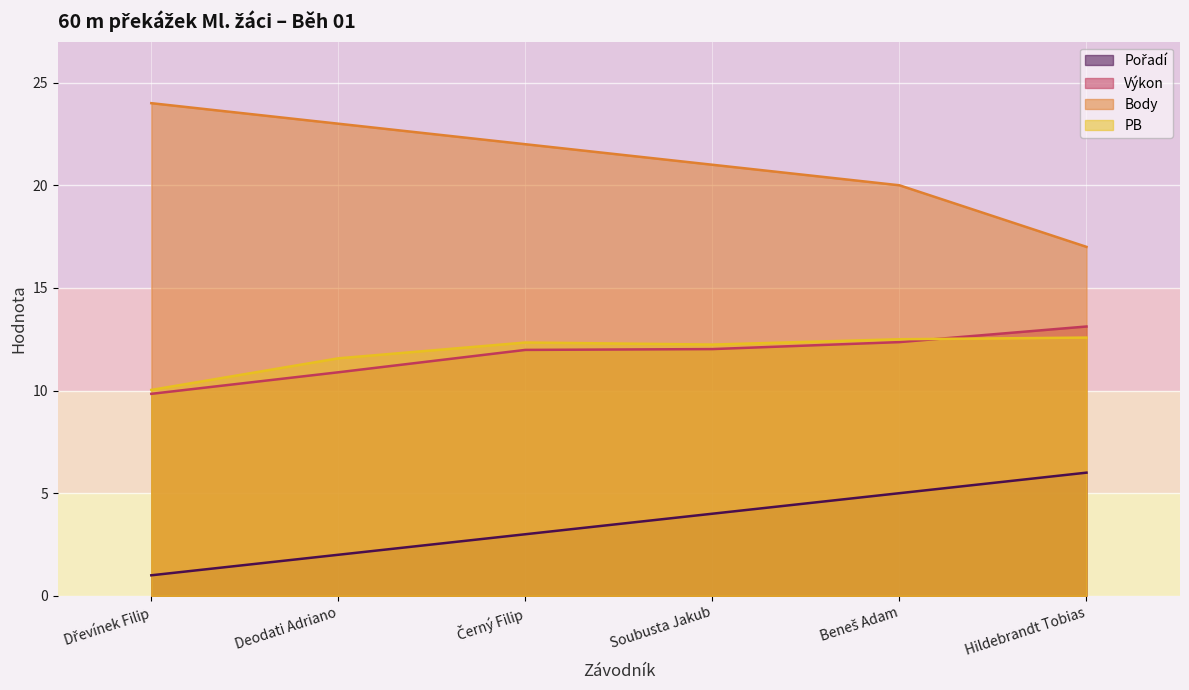

Reading left to right, list all the values displayed in this chart.

Pořadí: Dřevínek Filip=1.0	Deodati Adriano=2.0	Černý Filip=3.0	Soubusta Jakub=4.0	Beneš Adam=5.0	Hildebrandt Tobias=6.0
Výkon: Dřevínek Filip=9.8	Deodati Adriano=10.9	Černý Filip=12.0	Soubusta Jakub=12.0	Beneš Adam=12.4	Hildebrandt Tobias=13.1
Body: Dřevínek Filip=24.0	Deodati Adriano=23.0	Černý Filip=22.0	Soubusta Jakub=21.0	Beneš Adam=20.0	Hildebrandt Tobias=17.0
PB: Dřevínek Filip=10.0	Deodati Adriano=11.6	Černý Filip=12.3	Soubusta Jakub=12.2	Beneš Adam=12.5	Hildebrandt Tobias=12.6